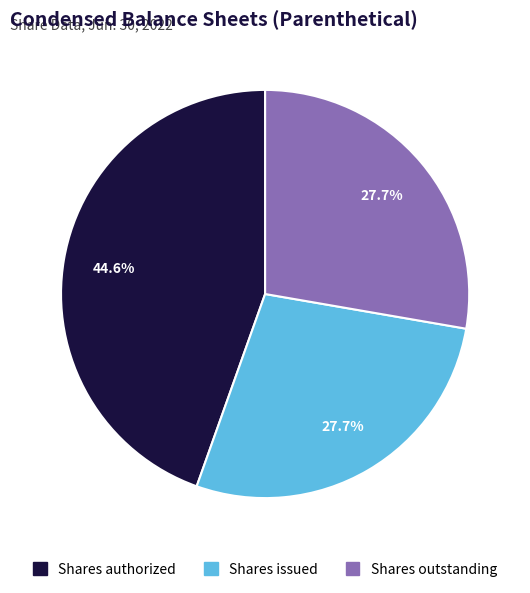

Does Shares authorized represent more than half of the total?

No